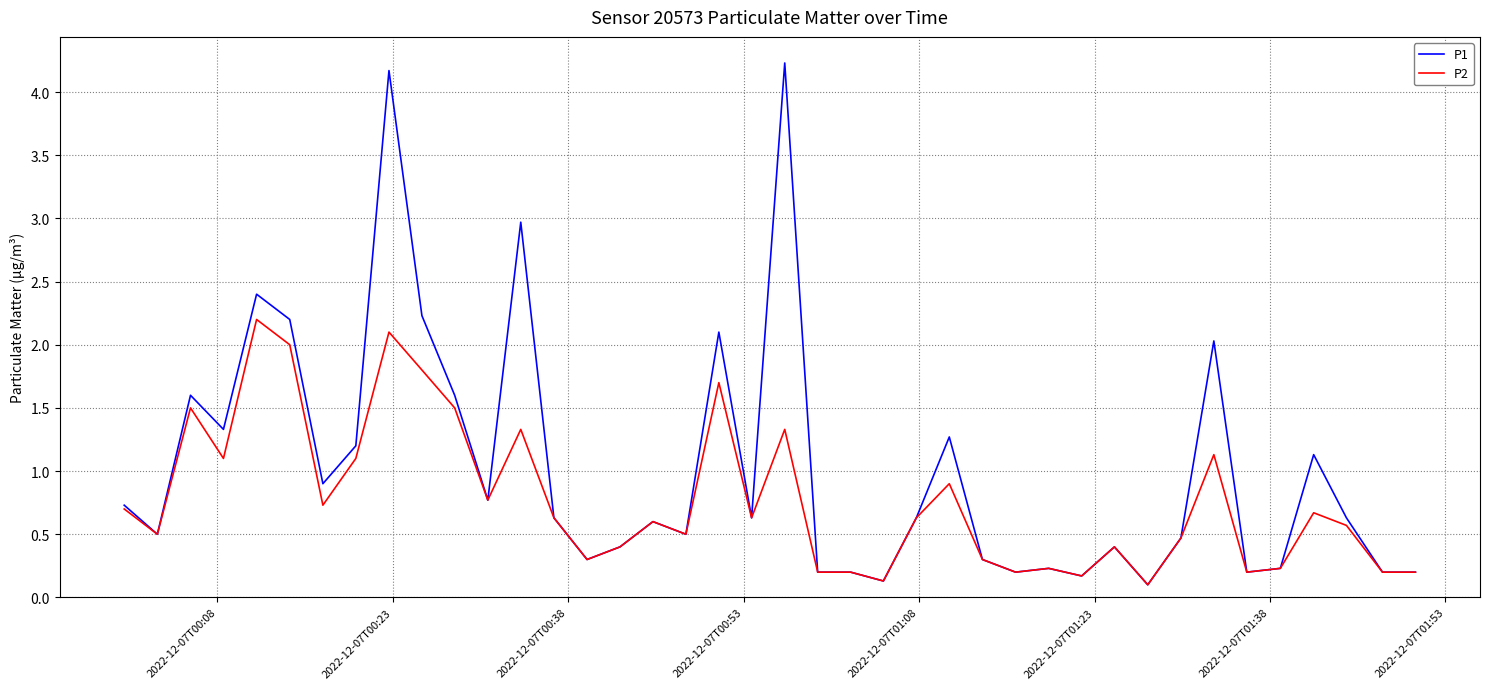

What is the maximum value shown in the chart?

4.2